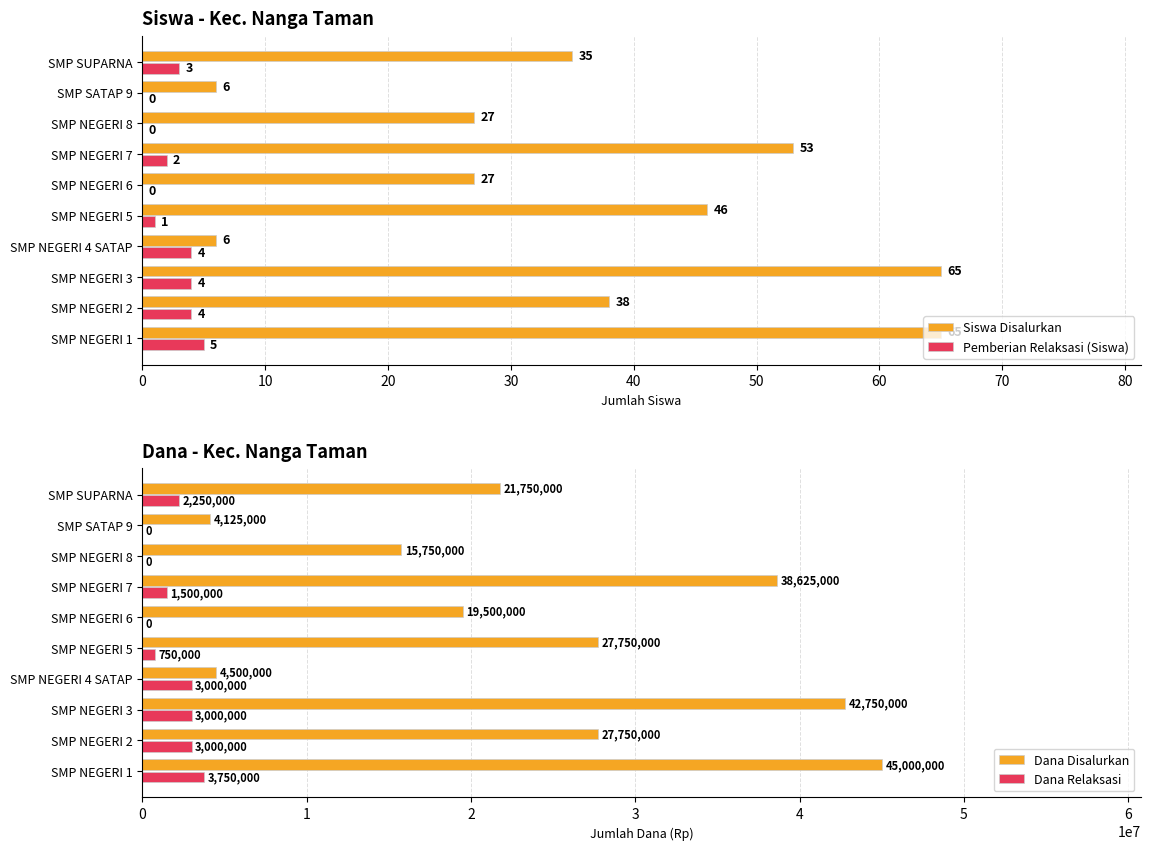

What is the value of the Dana Disalurkan bar at the 5th from the left?

27750000